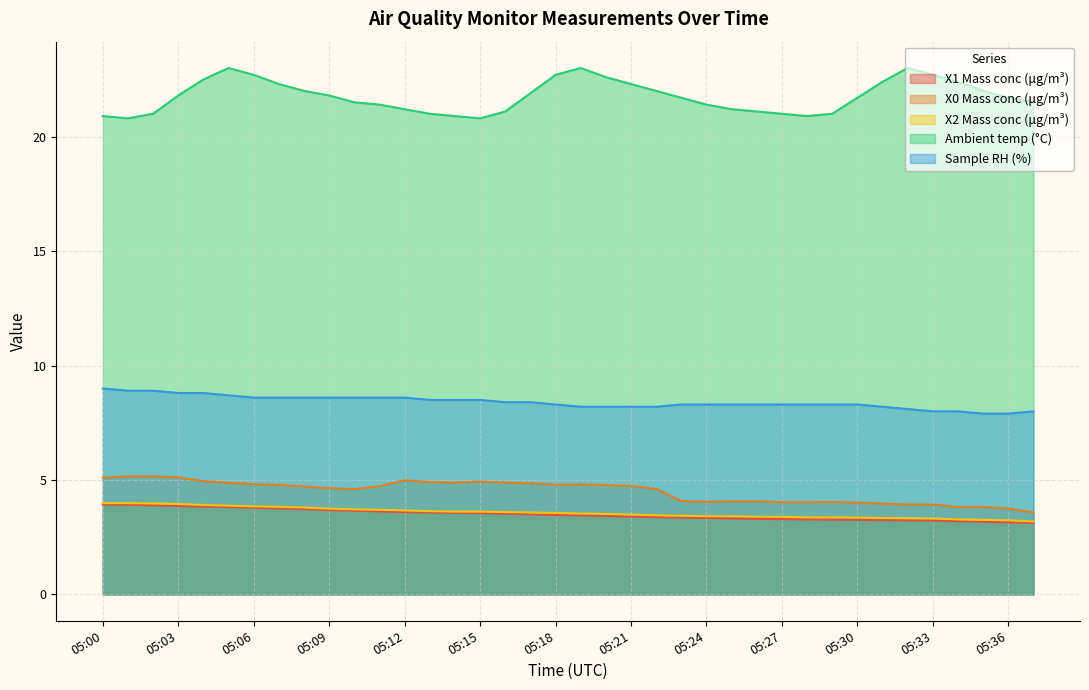

True or false: X0 Mass conc (μg/m³) and Ambient temp (°C) cross at least once.

False